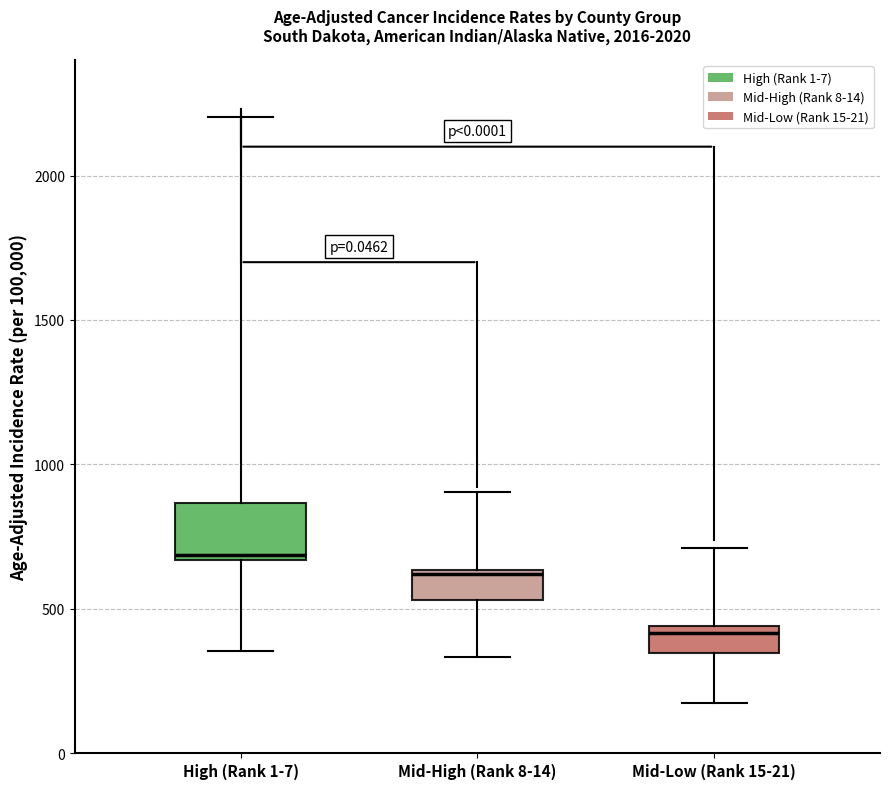

Which box has the lowest median line?

Mid-Low (Rank 15-21)